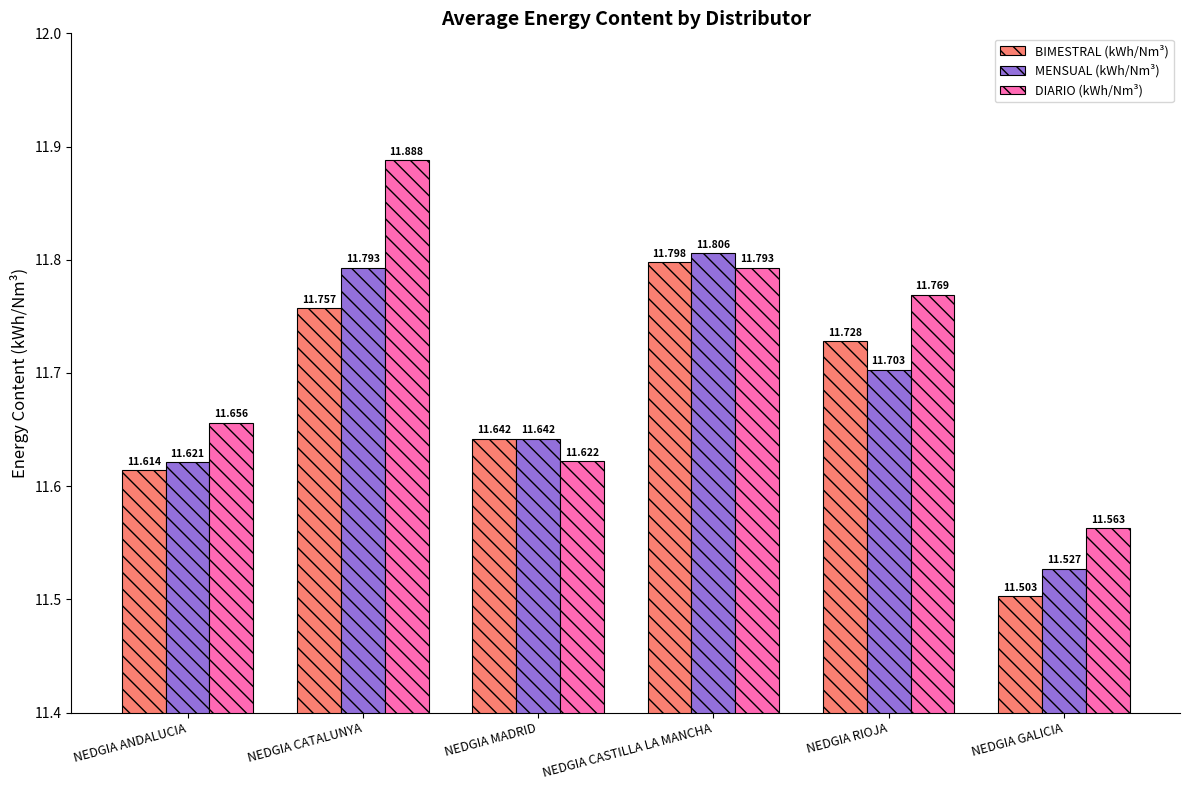

What is the label of the 5th bar from the right?

NEDGIA CATALUNYA